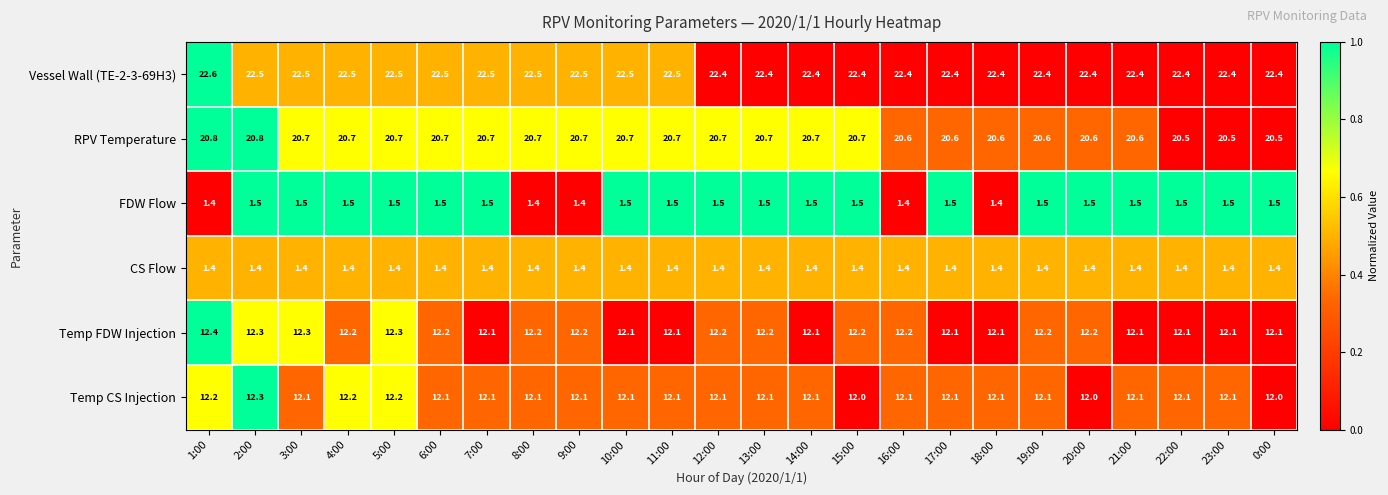

At 19:00, list the series in order from smallest to largest.

CS Flow, FDW Flow, Temp CS Injection, Temp FDW Injection, RPV Temperature, Vessel Wall (TE-2-3-69H3)